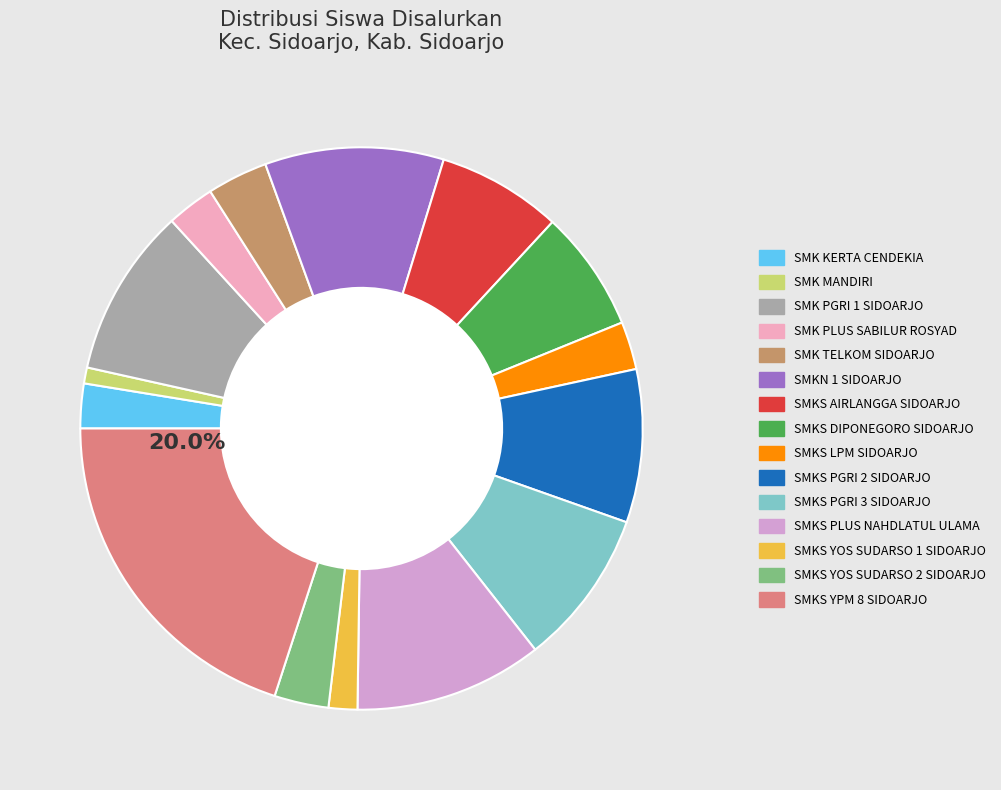

How many slices are in this pie chart?

15